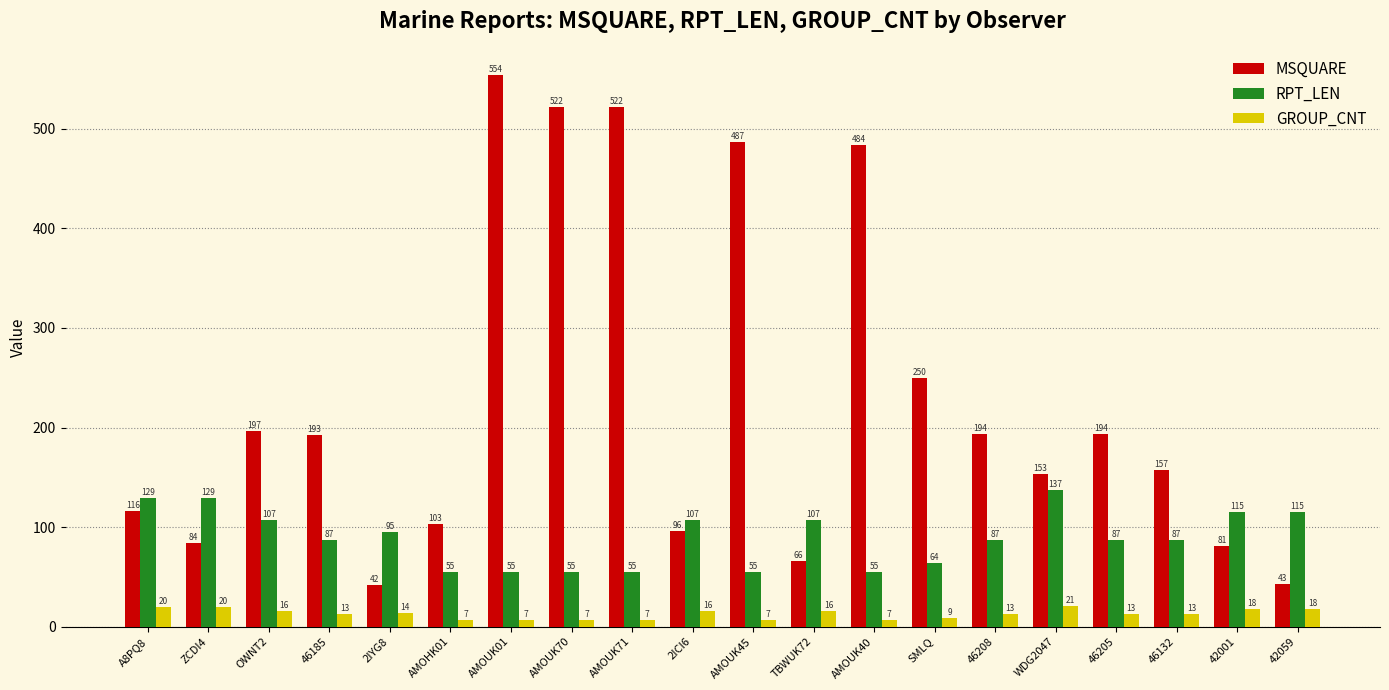

Reading right to left, list all the values displayed in this chart.

MSQUARE: 43	81	157	194	153	194	250	484	66	487	96	522	522	554	103	42	193	197	84	116
RPT_LEN: 115	115	87	87	137	87	64	55	107	55	107	55	55	55	55	95	87	107	129	129
GROUP_CNT: 18	18	13	13	21	13	9	7	16	7	16	7	7	7	7	14	13	16	20	20